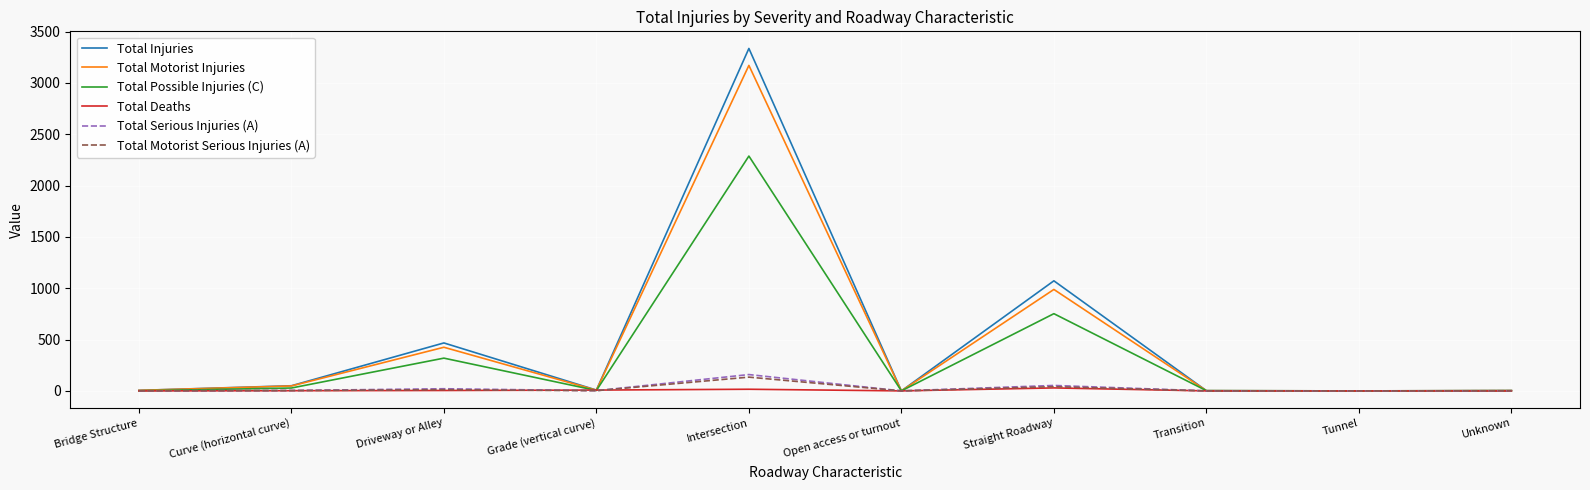

What position from the right is Driveway or Alley?

8